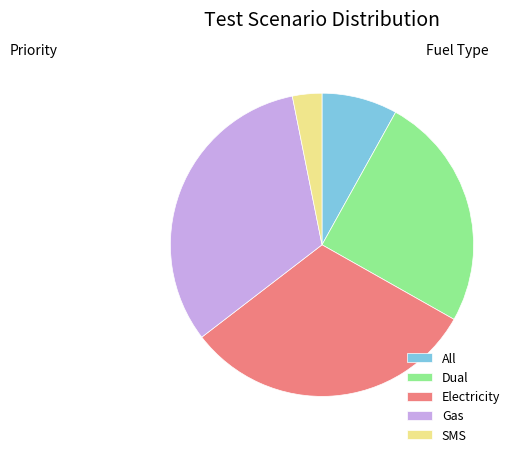

How many segments does this pie chart have?

5